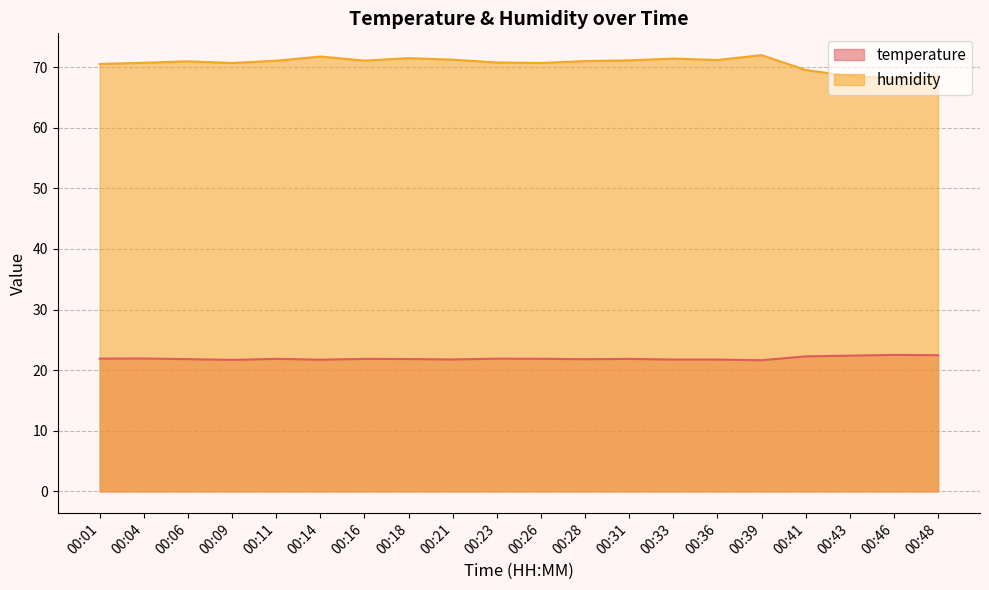

Where is temperature nearest to the value 22?

00:04